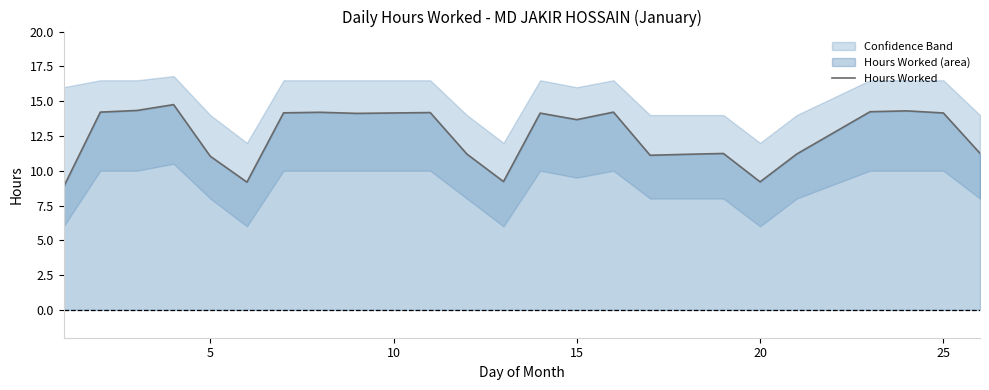

The value of Hours Worked at 25 is 5.1. True or false?

False